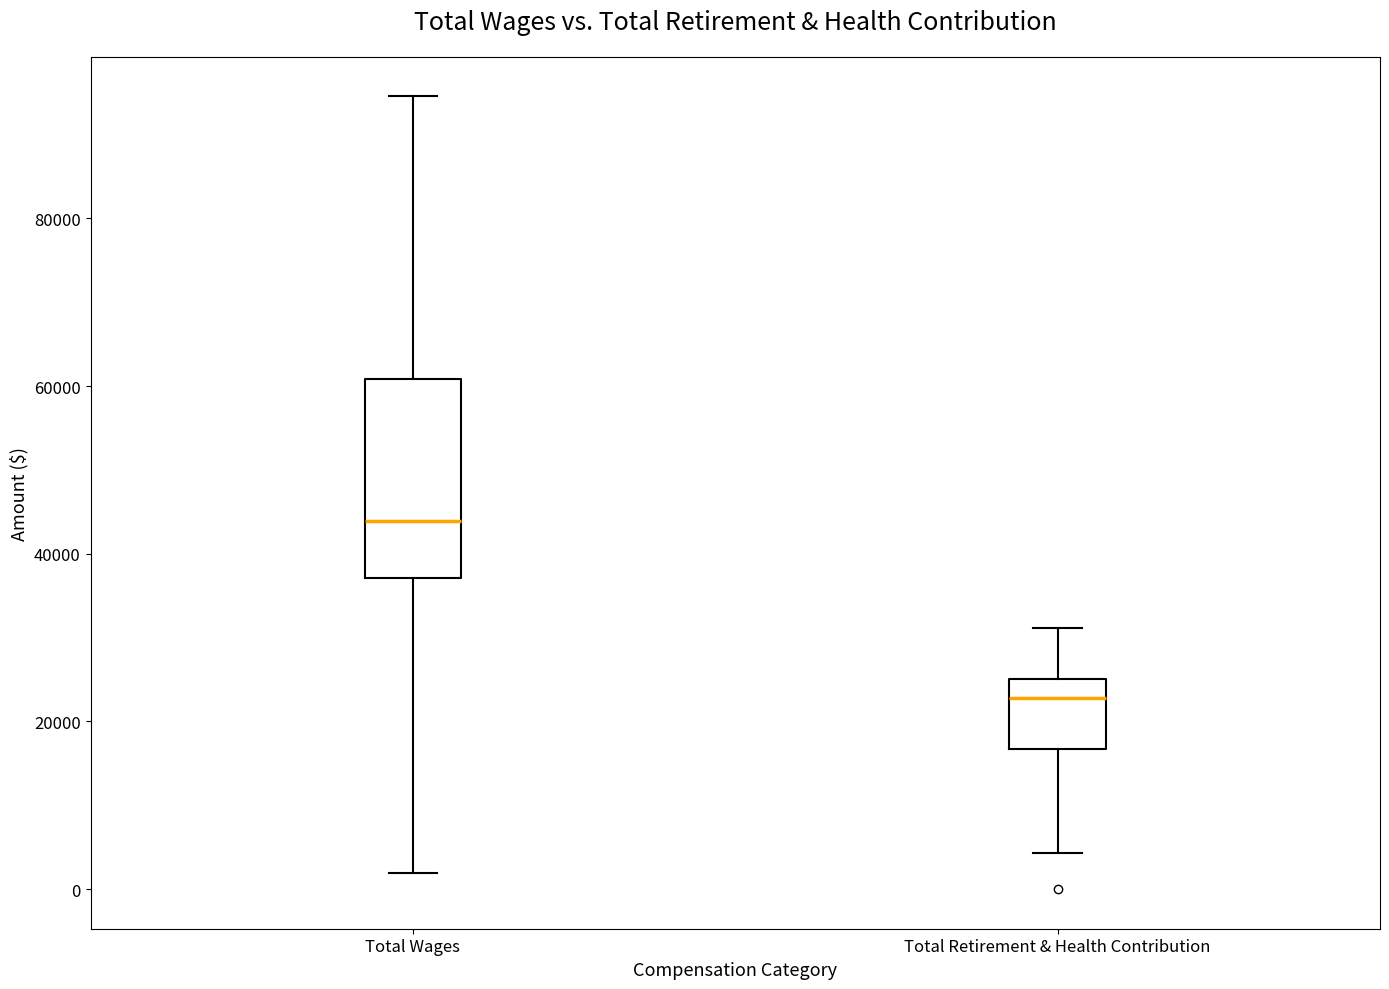

Where does the lower whisker of the box for Total Wages end on the y-axis? The values are not printed on the chart, so give them approximately, as read against the axis.

2000